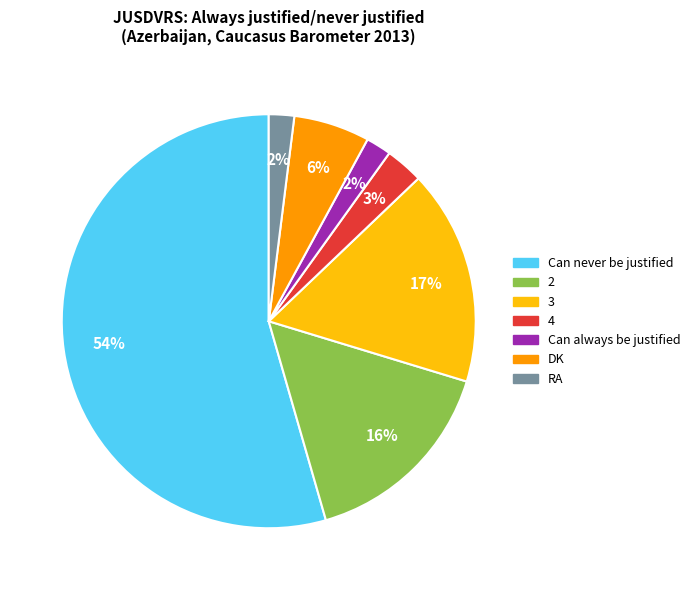

Approximately how many times larger is the value at Can never be justified compared to 2?

3.4